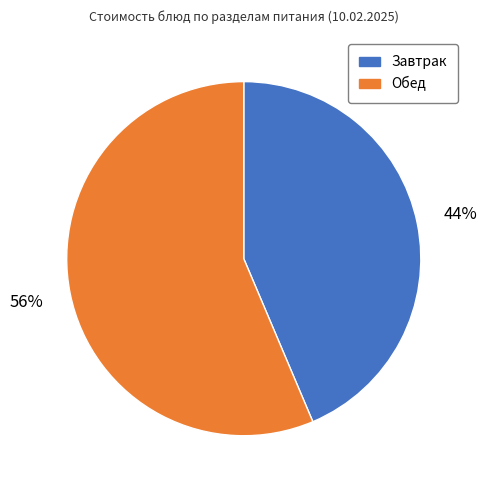

Is there any slice that represents more than half of the pie?

Yes